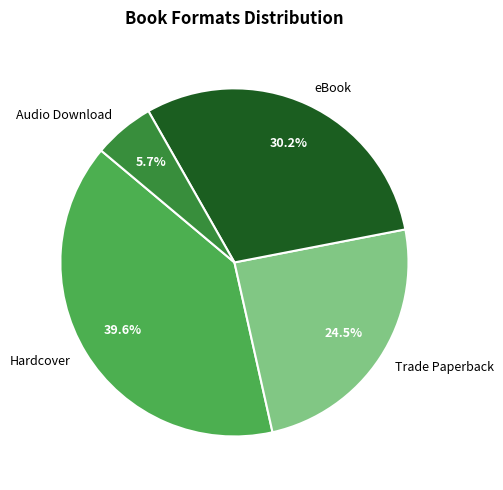

To the nearest percent, what is the difference between the eBook and Trade Paperback slice percentages?

6%